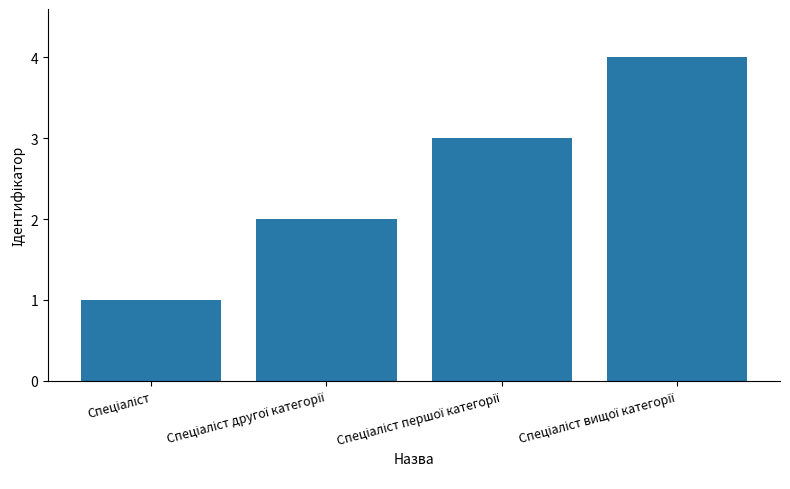

What is the difference between the maximum and minimum values?

3